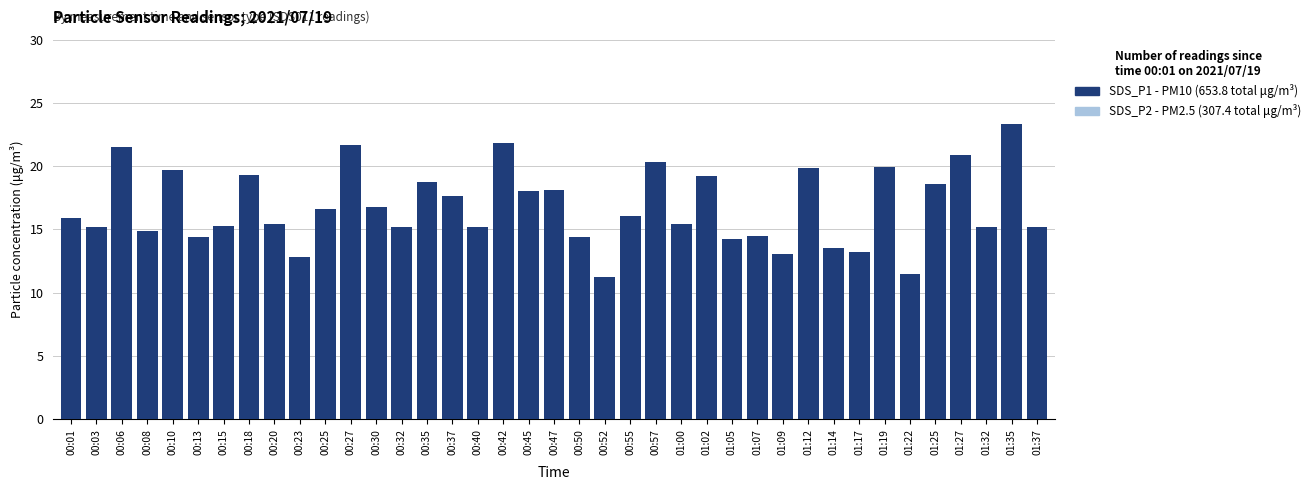

What is the difference between the maximum and minimum values in the SDS_P1 (PM10) series?

12.1